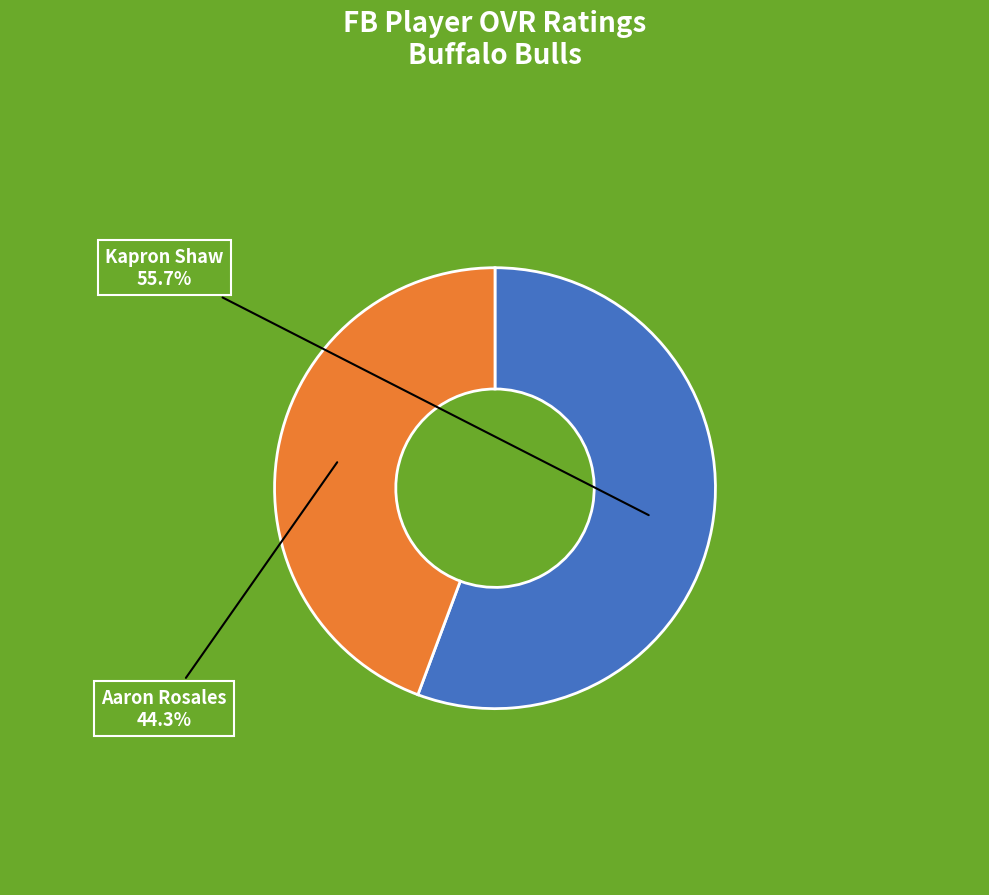

Between Aaron Rosales and Kapron Shaw, which is larger?

Kapron Shaw